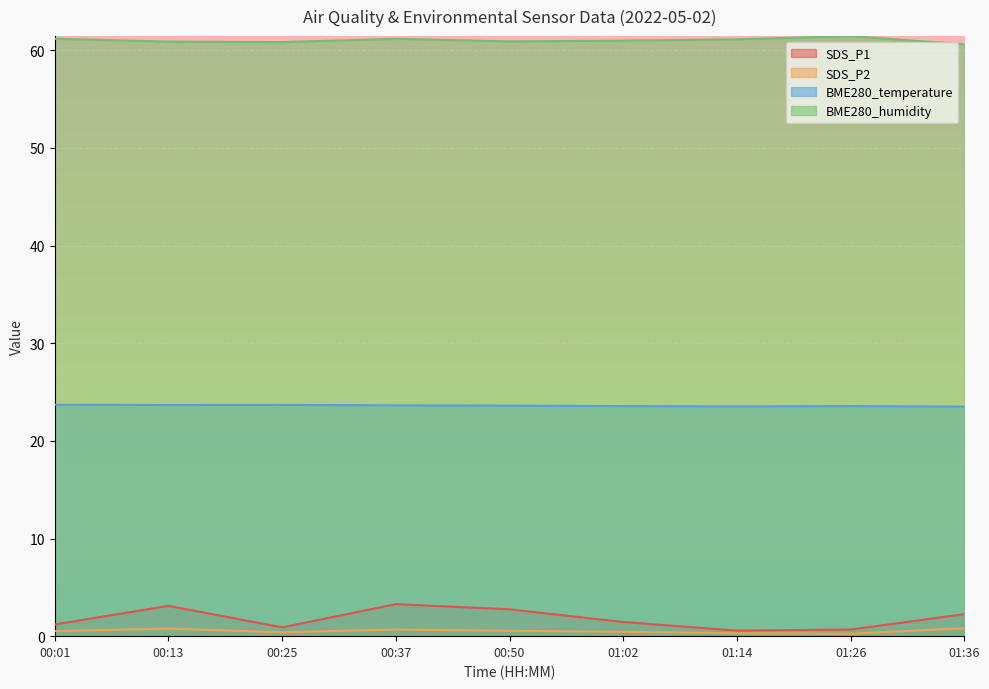

At which label does BME280_humidity reach its peak?

01:26